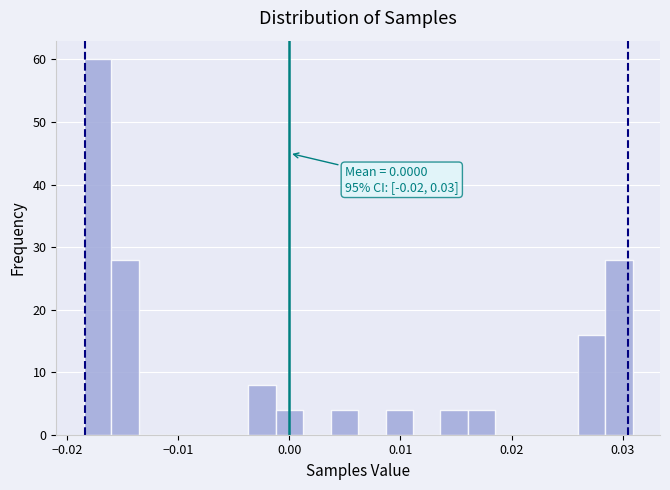

Around what value on the x-axis is the tallest bar? Give the approximate position of its centre, as read against the axis.

-0.017